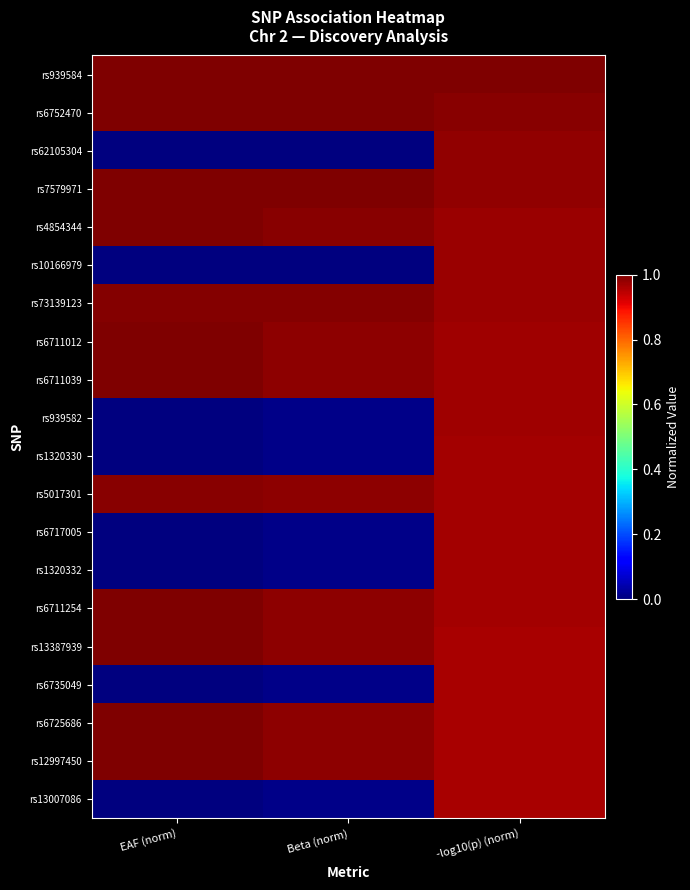

Which series has the largest total across all categories?

rs939584